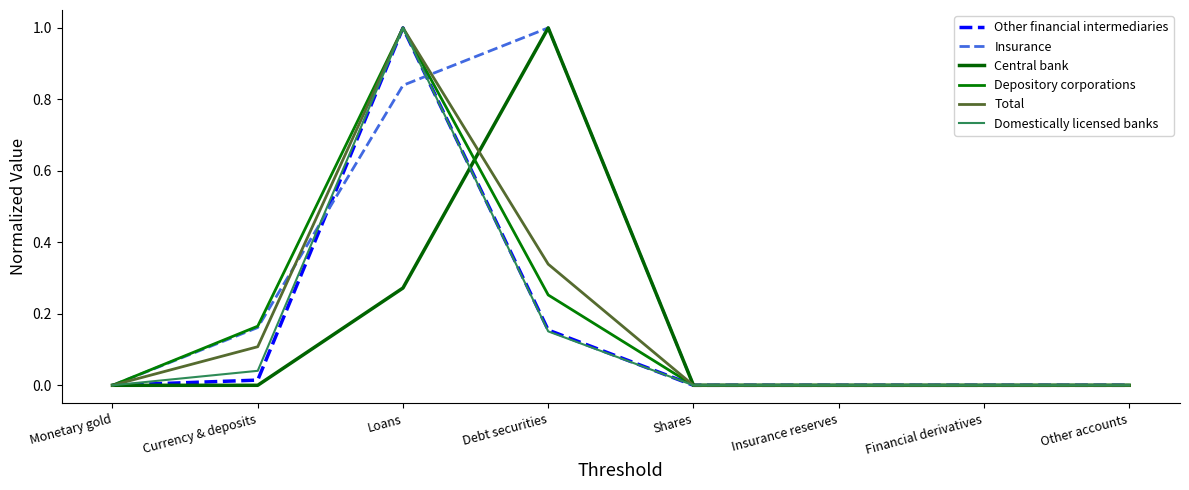

True or false: Other financial intermediaries and Depository corporations cross at least once.

False